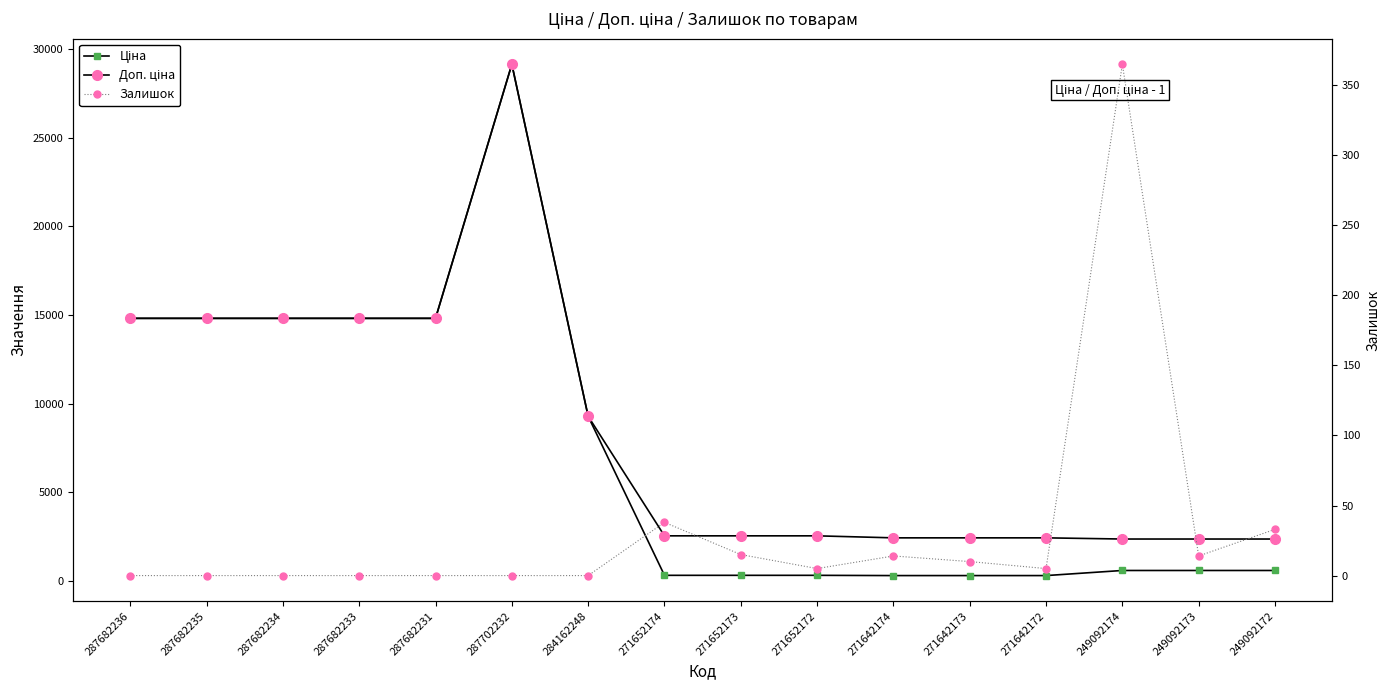

At which label is Ціна closest to 14728?

287682236